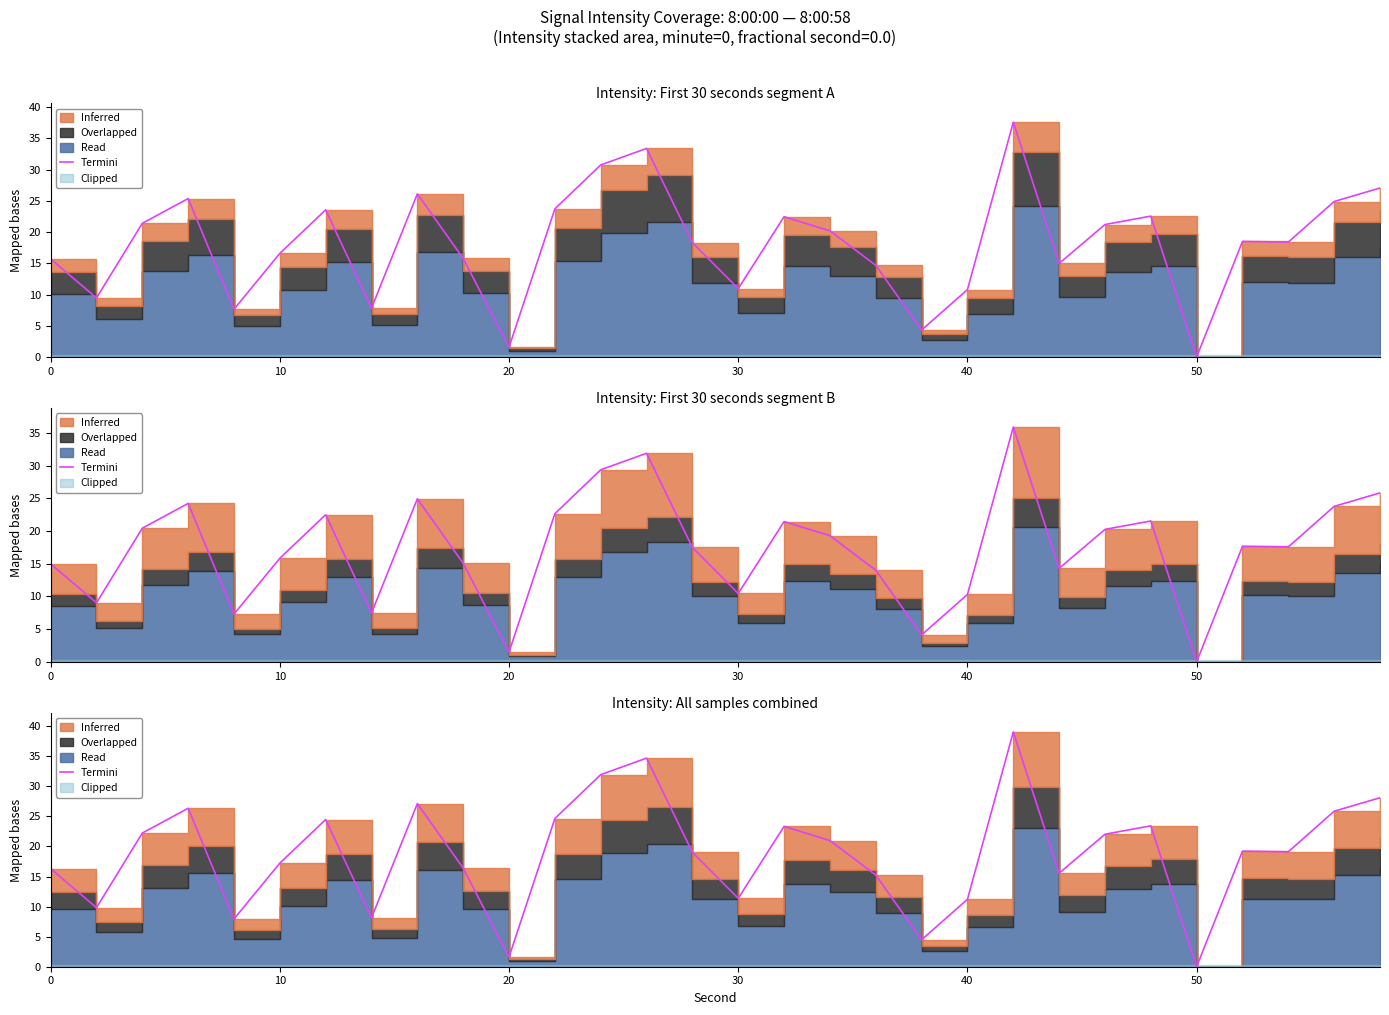

Reading left to right, transcribe all the data shown in this chart.

16.3	9.8	22.2	26.4	7.9	17.2	24.5	8.1	27.1	16.4	1.6	24.6	31.9	34.7	19.0	11.4	23.3	21.0	15.2	4.5	11.2	39.0	15.6	22.0	23.4	0.0	19.2	19.1	25.9	28.1